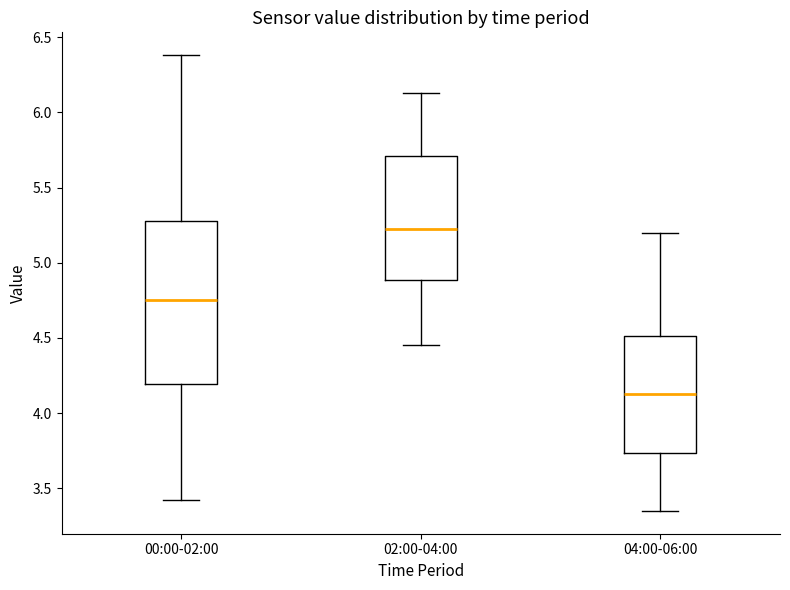

Reading left to right, read every box against the y-axis: the position of its median line, the range the box covers, and the ends of its whiskers. The values are not printed on the chart, so give them approximately, as read against the axis.

00:00-02:00: median 4.75, box 4.20 to 5.30, whiskers 3.40 to 6.40
02:00-04:00: median 5.25, box 4.90 to 5.70, whiskers 4.45 to 6.15
04:00-06:00: median 4.15, box 3.75 to 4.50, whiskers 3.35 to 5.20